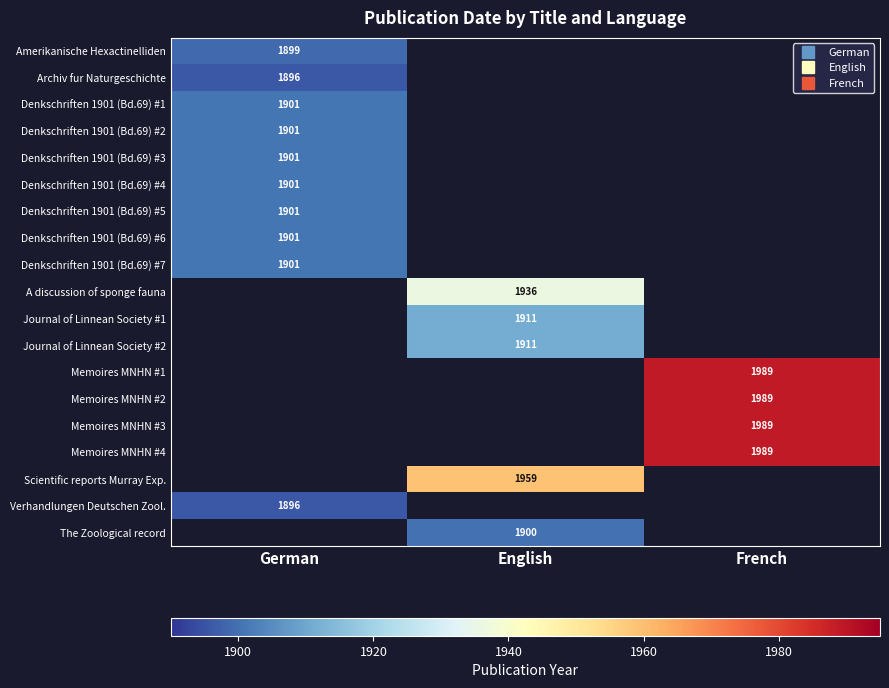

At how many categories does at least one series exceed 1920?

2